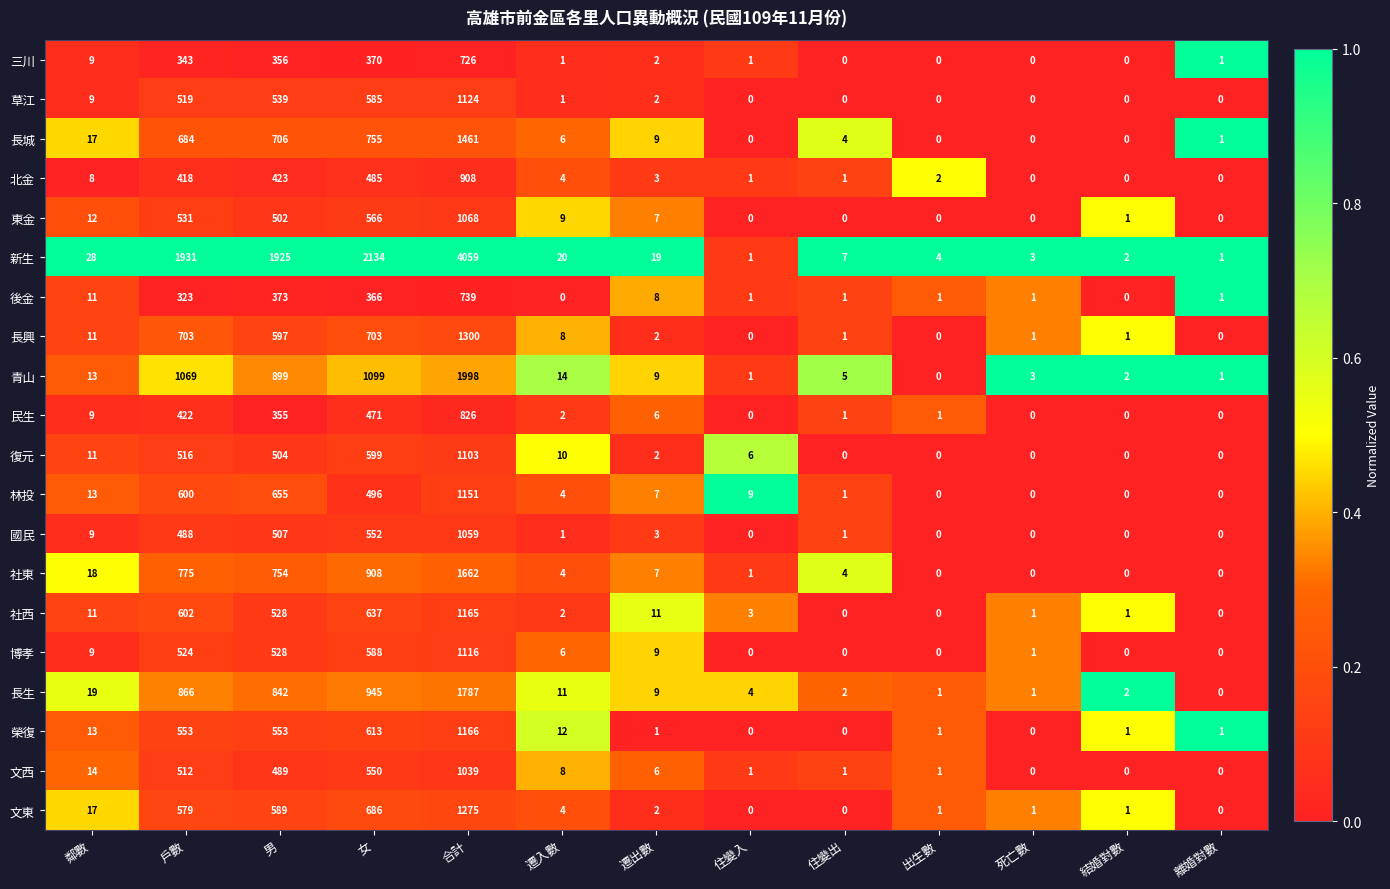

The value of 新生 at 出生數 is 4. True or false?

True